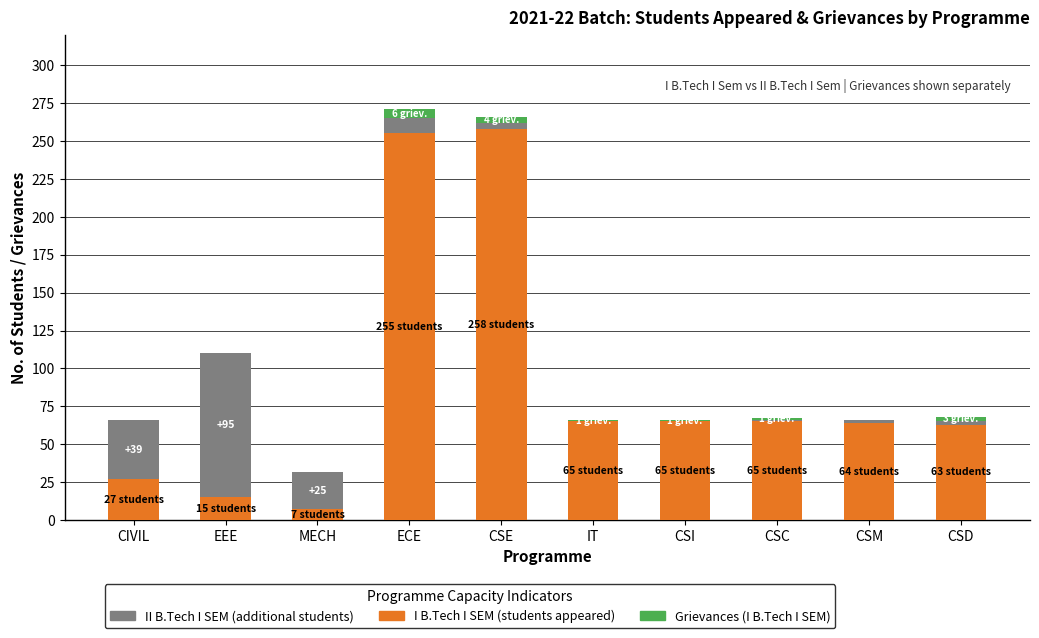

True or false: I B.Tech I SEM Students has a value of 25 at IT.

False